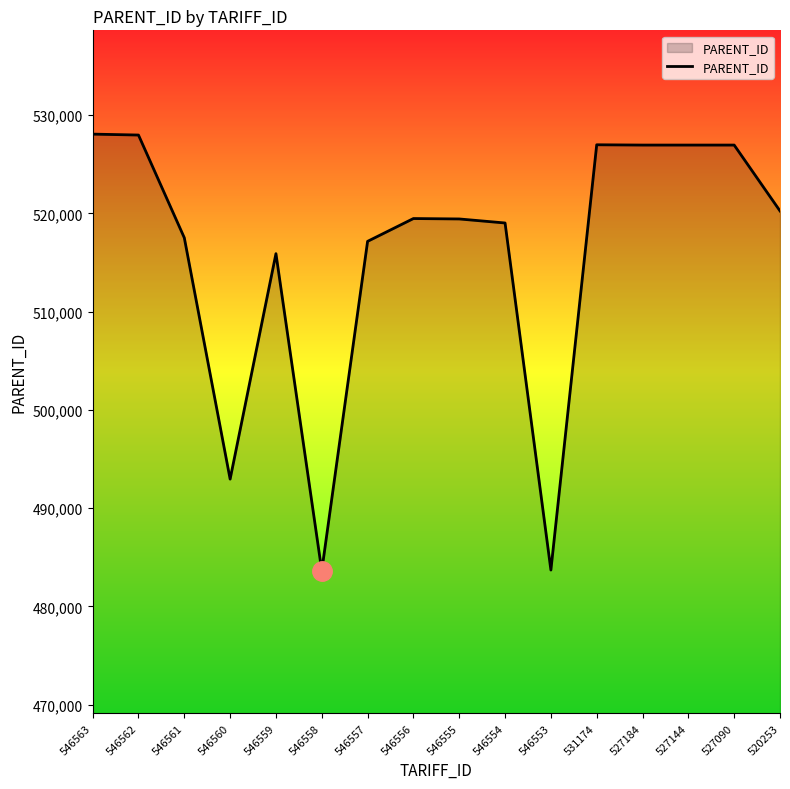

Where does the data first go above 519474?

546563